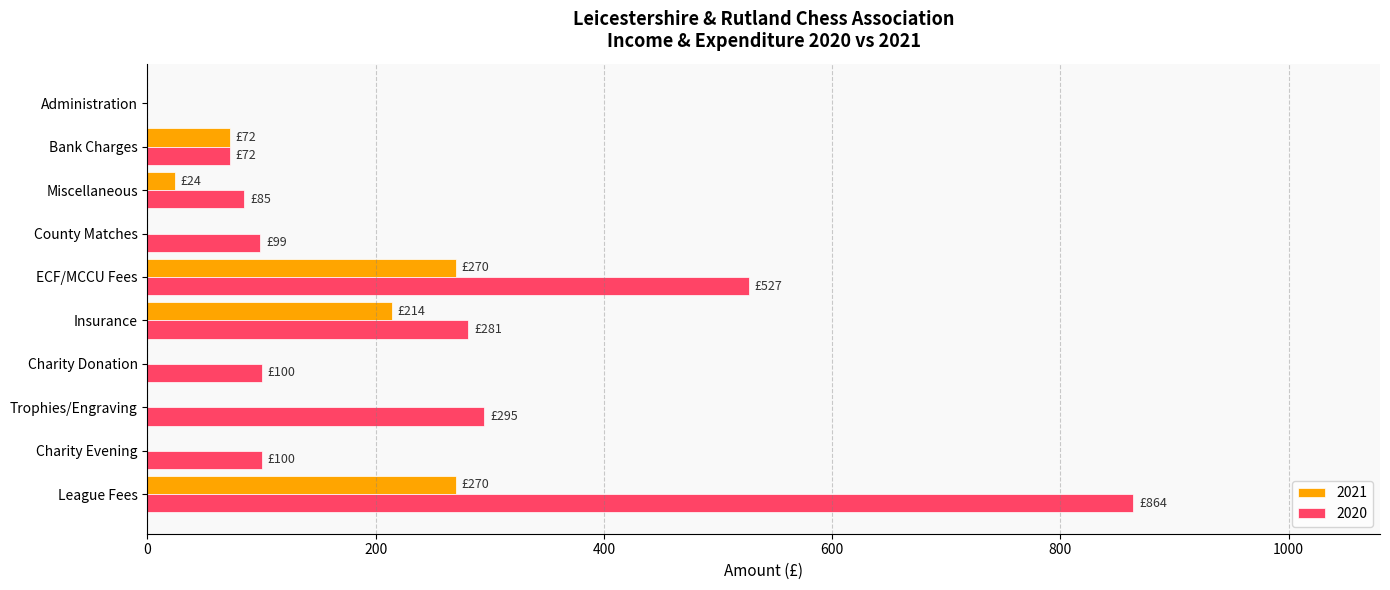

What is the sum of all 2021 values?

850